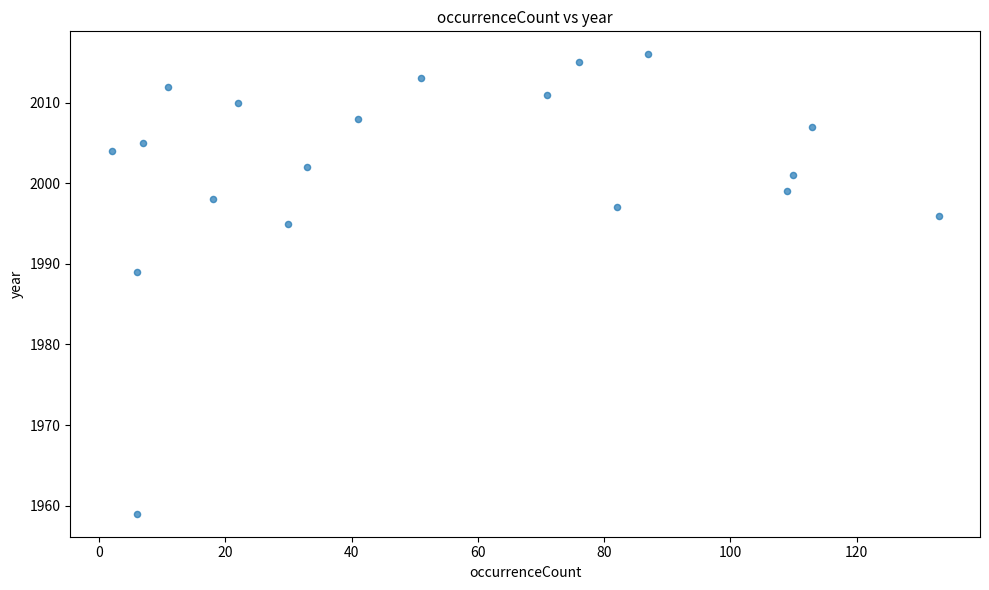

What Y value in the scatter plot is closest to 1987?

1989